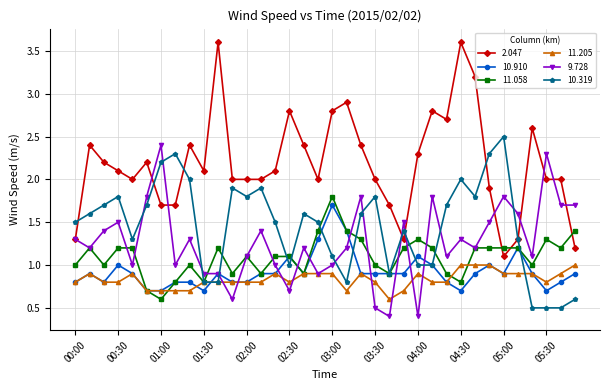

Which series has the largest range (max minus min)?

2.047